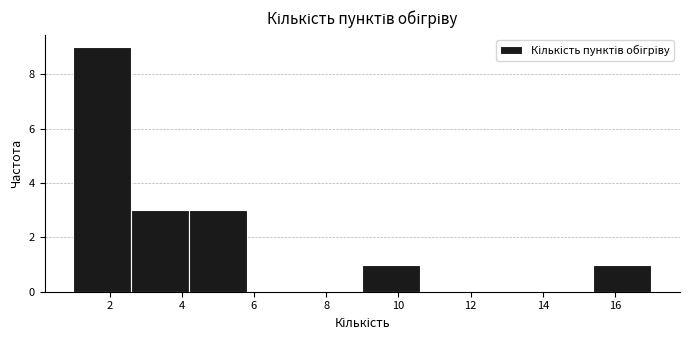

How tall is the bar that spans 4.2 to 5.8 on the x-axis? The values are not printed on the chart, so give them approximately, as read against the axis.

3